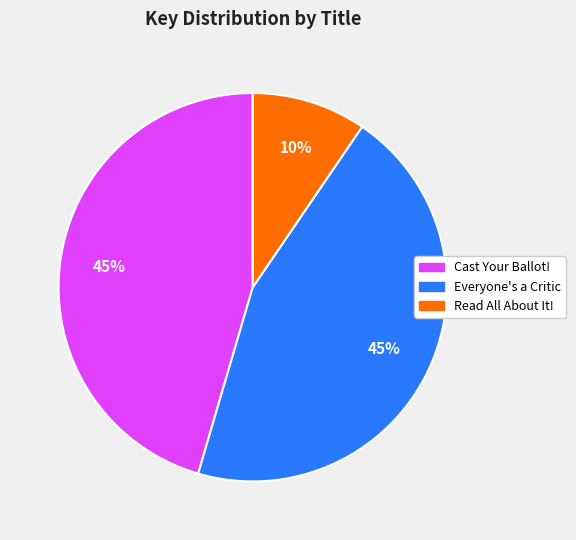

Approximately how many times larger is the value at Read All About It! compared to Cast Your Ballot!?

0.2